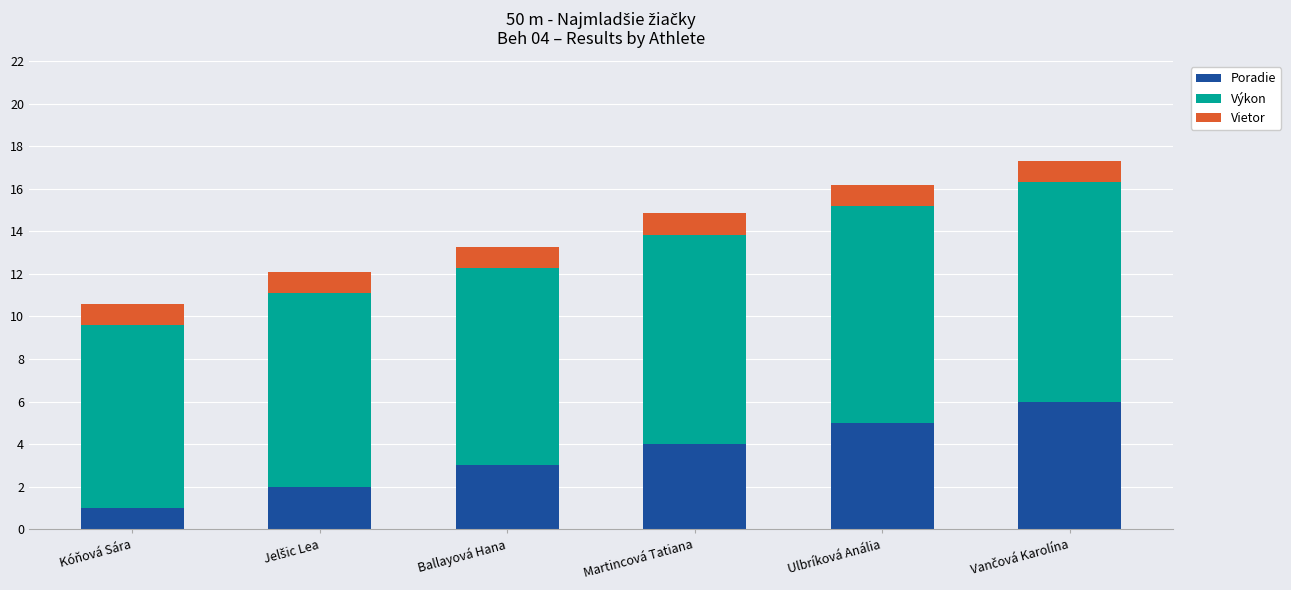

True or false: Poradie has a value of 1.0 at Kóňová Sára.

True